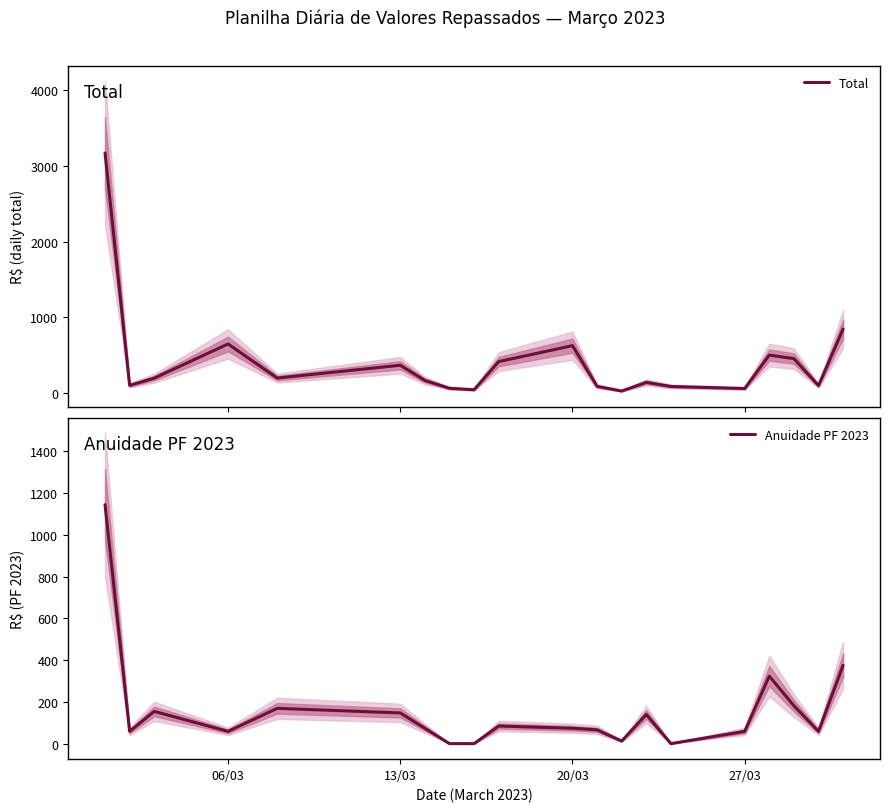

Is the value of Anuidade PF 2023 at 13/03 greater than the value of Total at 17?

No